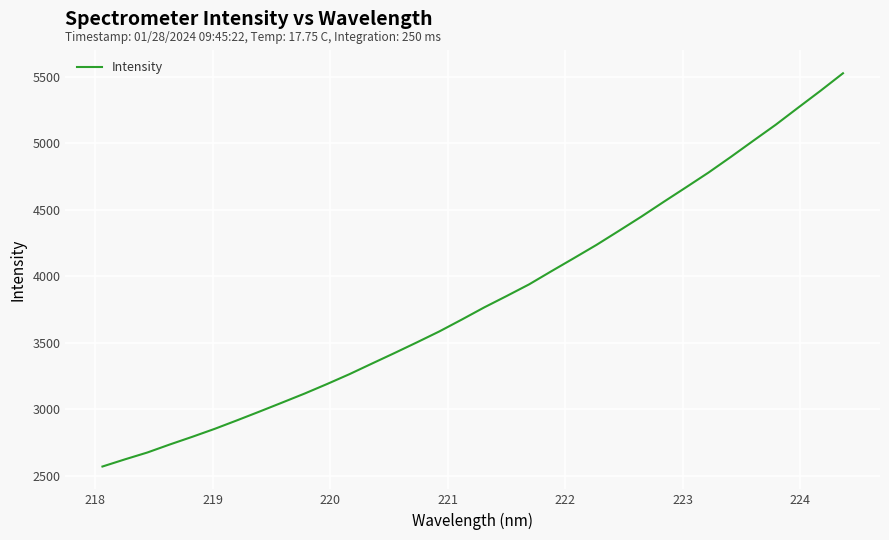

What is the average value?

3833.3